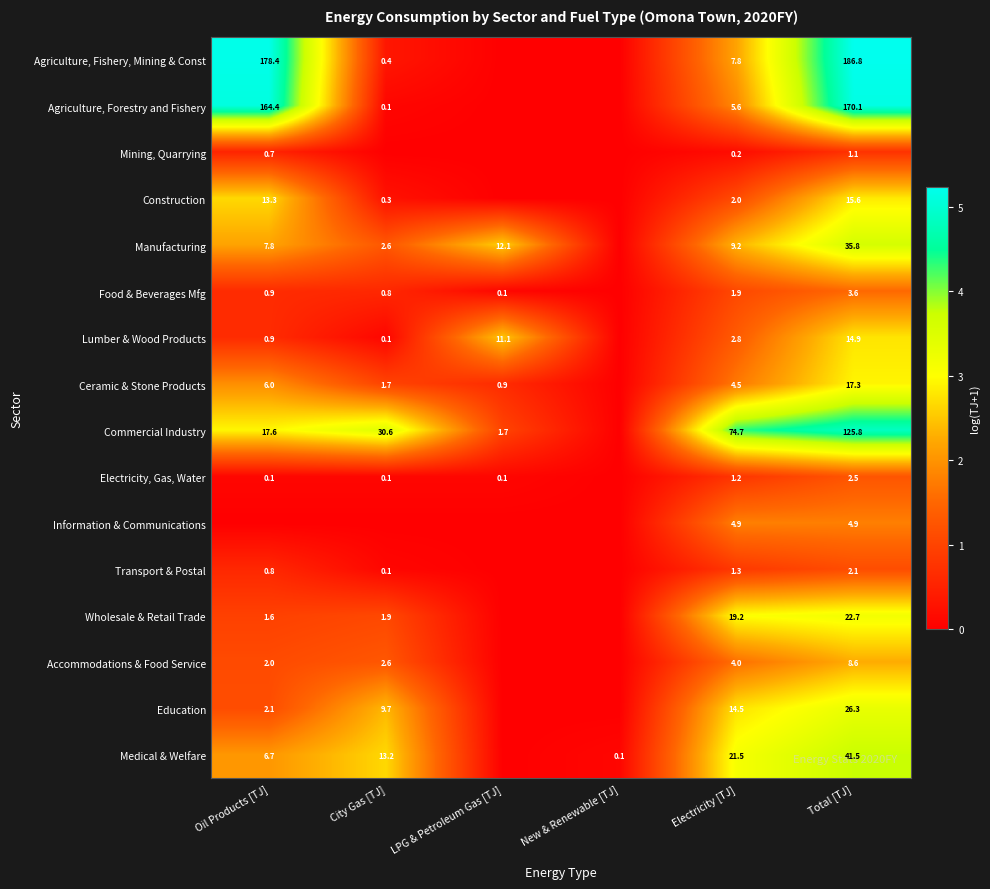

What is the total value across all series at Total [TJ]?

679.6